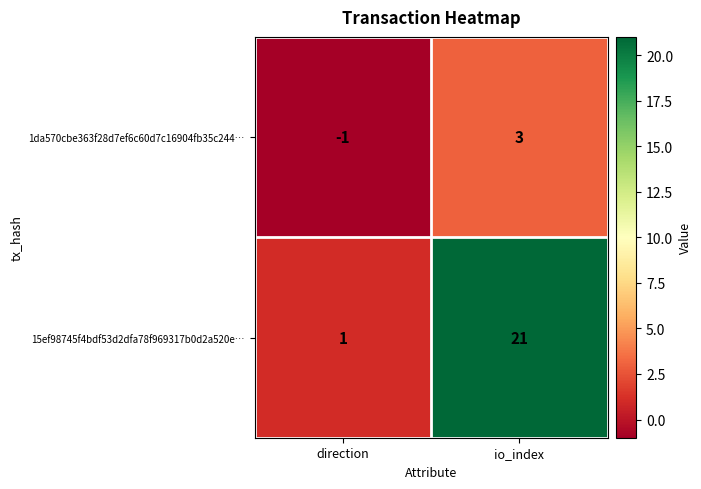

Is it true that 15ef98745f4bdf53d2dfa78f969317b0d2a520e… equals 37 at io_index?

False